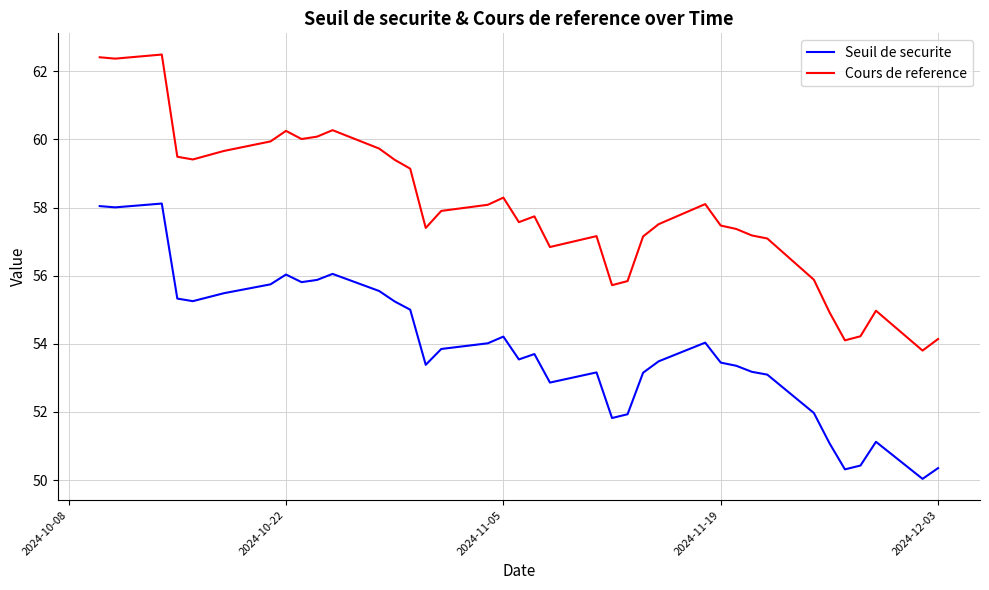

What is the minimum value shown in the chart?

50.0